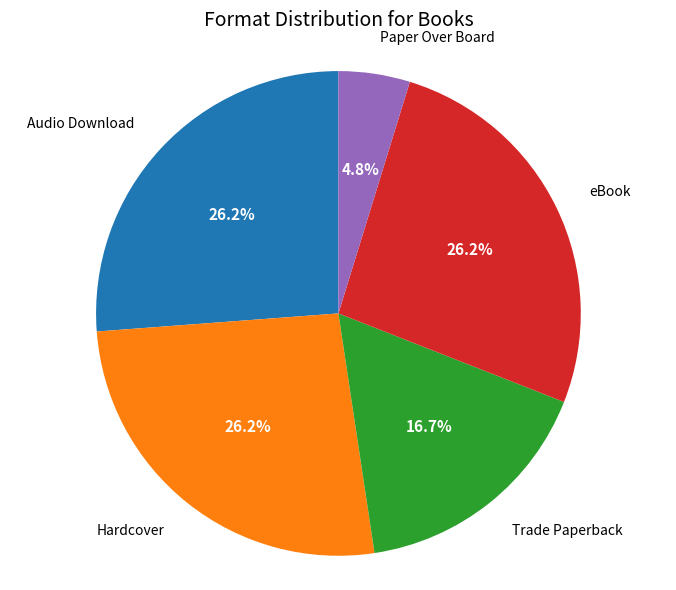

What is the ratio of the value at eBook to the value at Hardcover?

1.0